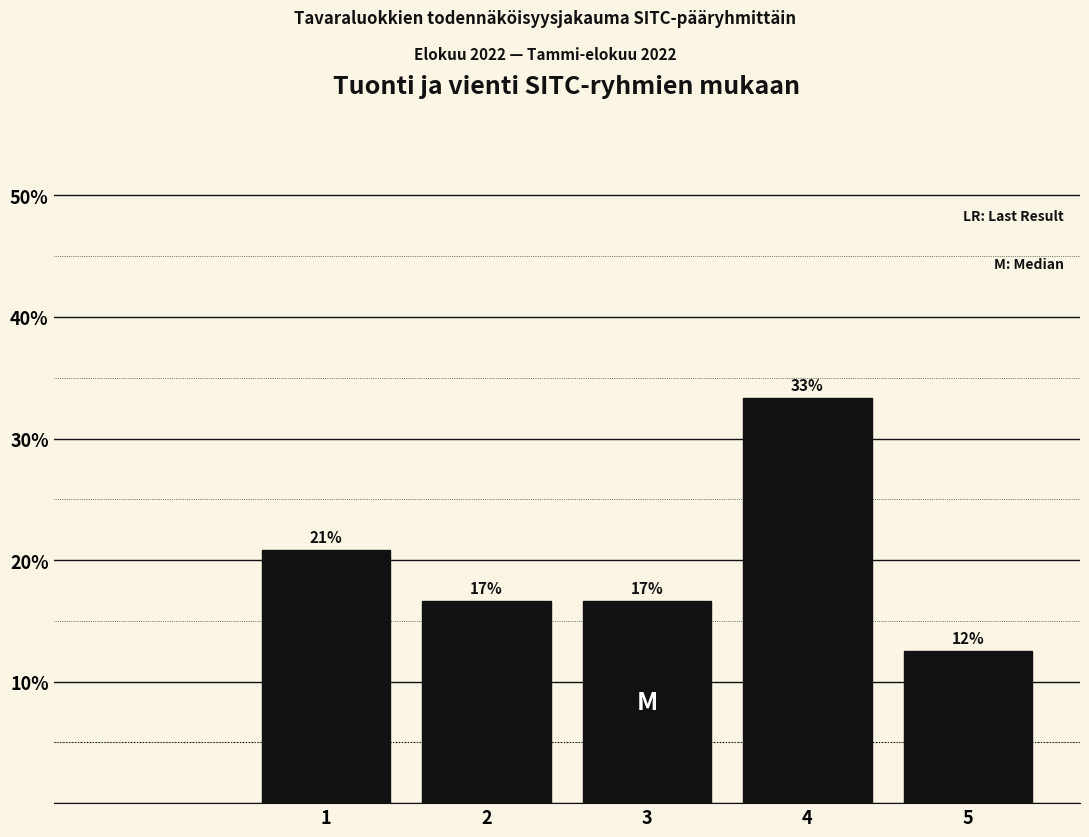

Are the bars horizontal?

No